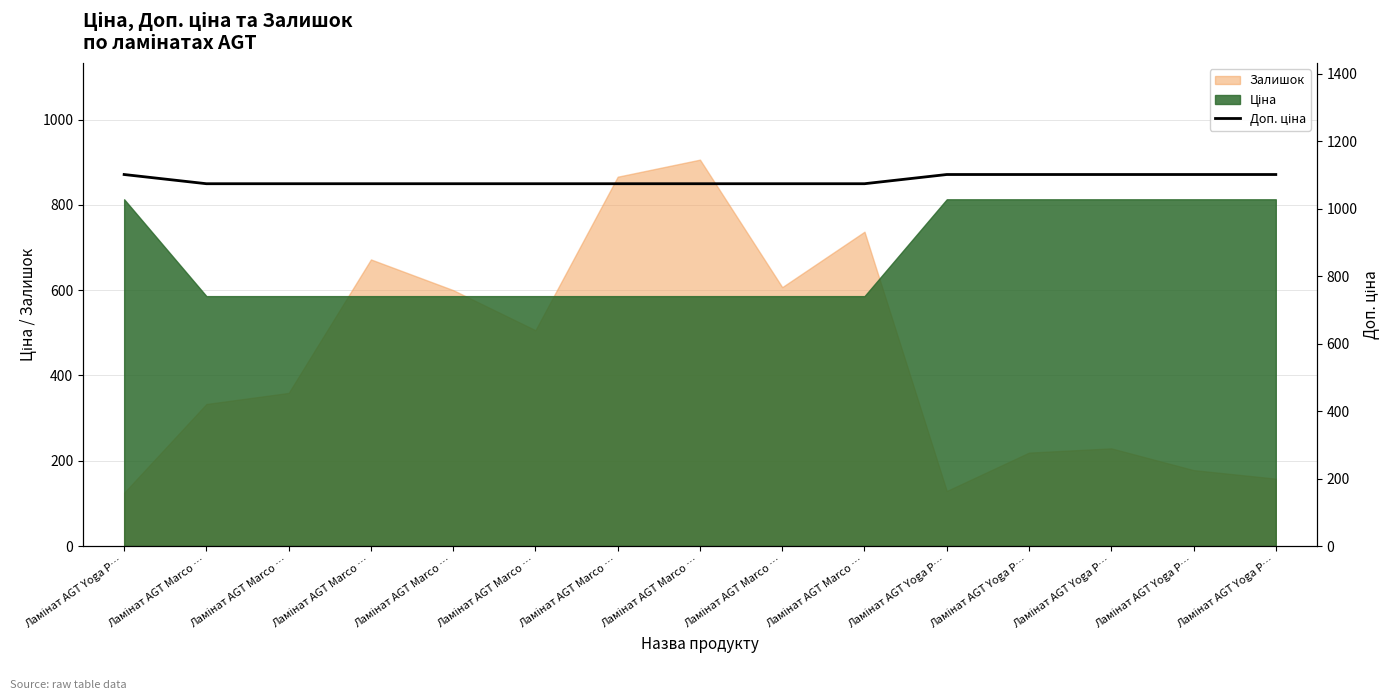

Between Ламінат AGT Marco … and Ламінат AGT Marco …, which is larger?

Ламінат AGT Marco …